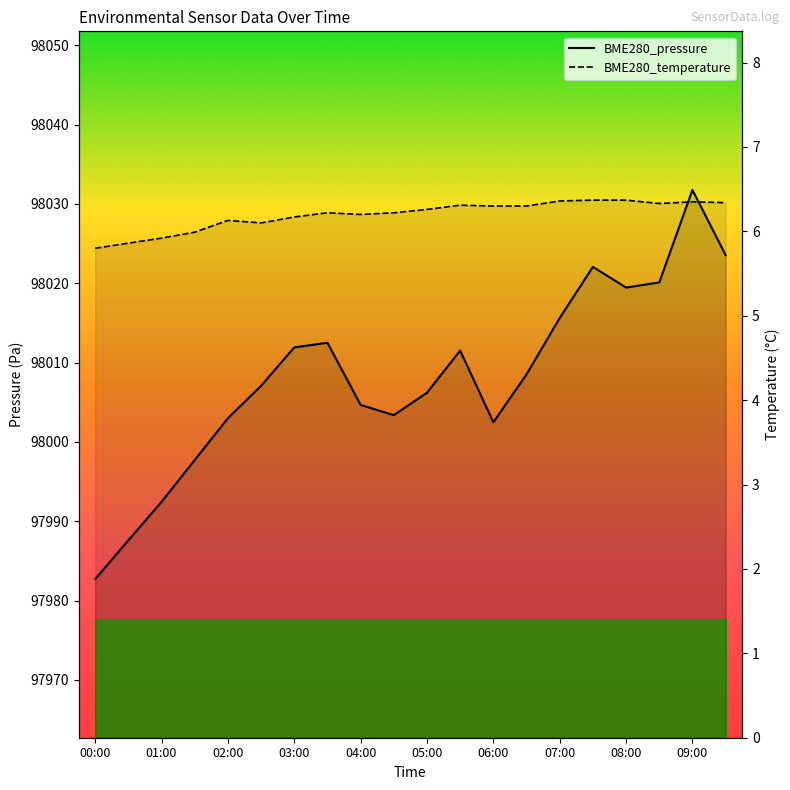

What is the label of the 8th point from the left?

03:30